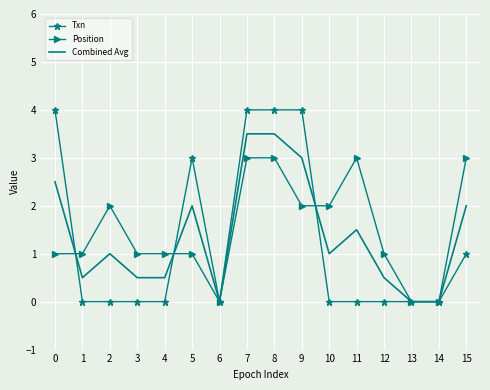

Rank the series by their maximum value, from highest to lowest.

Txn, Combined Avg, Position